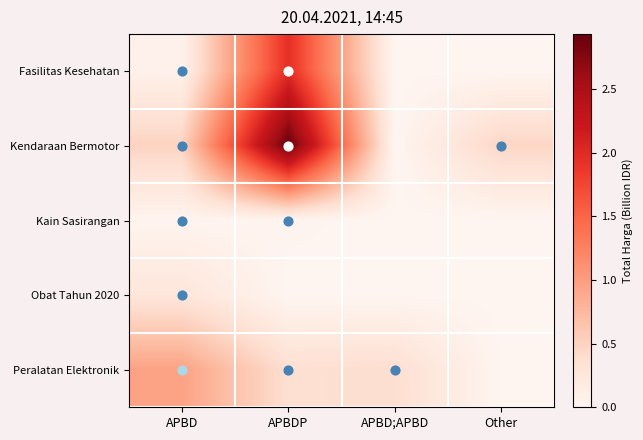

At which category does the chart reach its peak across all series?

APBDP